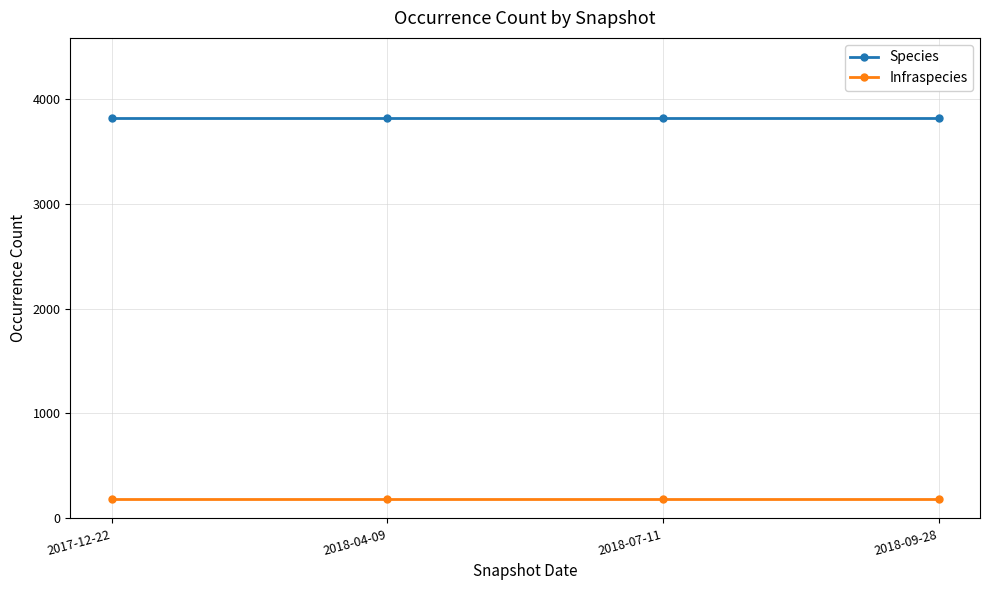

What is the label of the 3rd point from the left?

2018-07-11